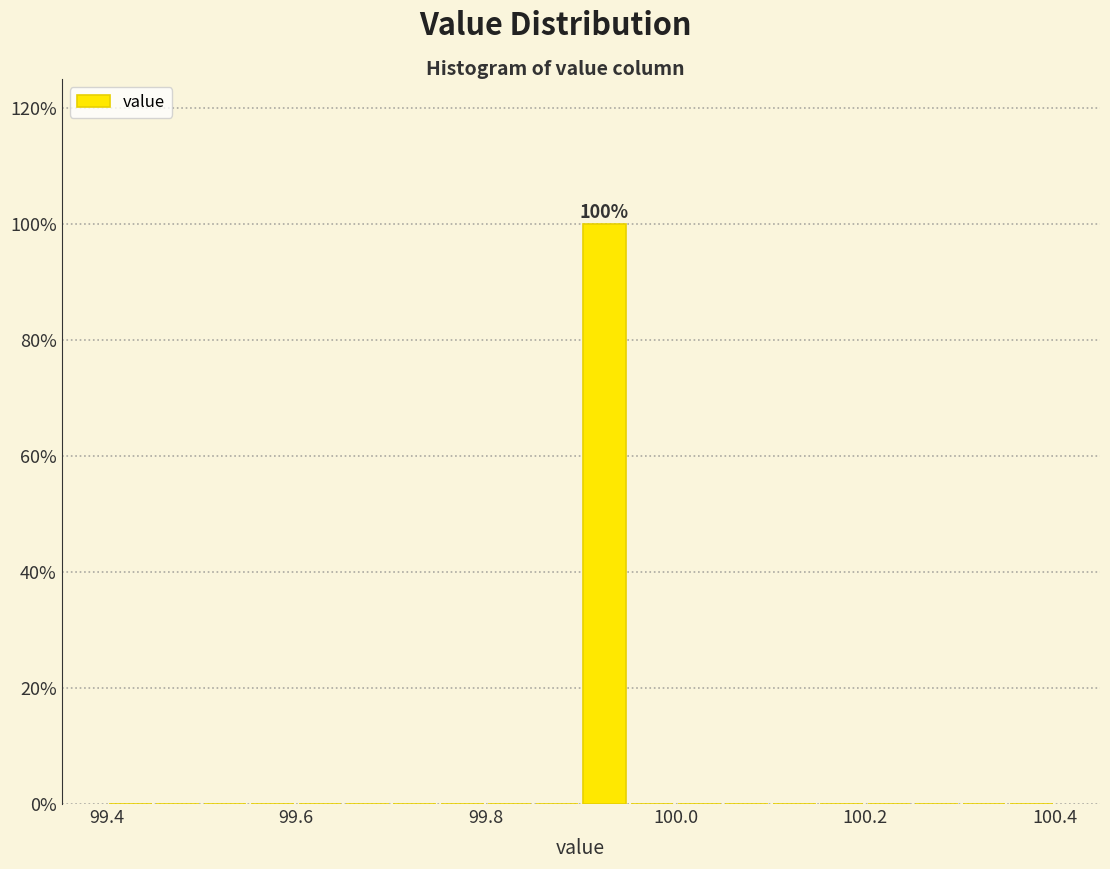

Around what value on the x-axis is the tallest bar? Give the approximate position of its centre, as read against the axis.

99.92